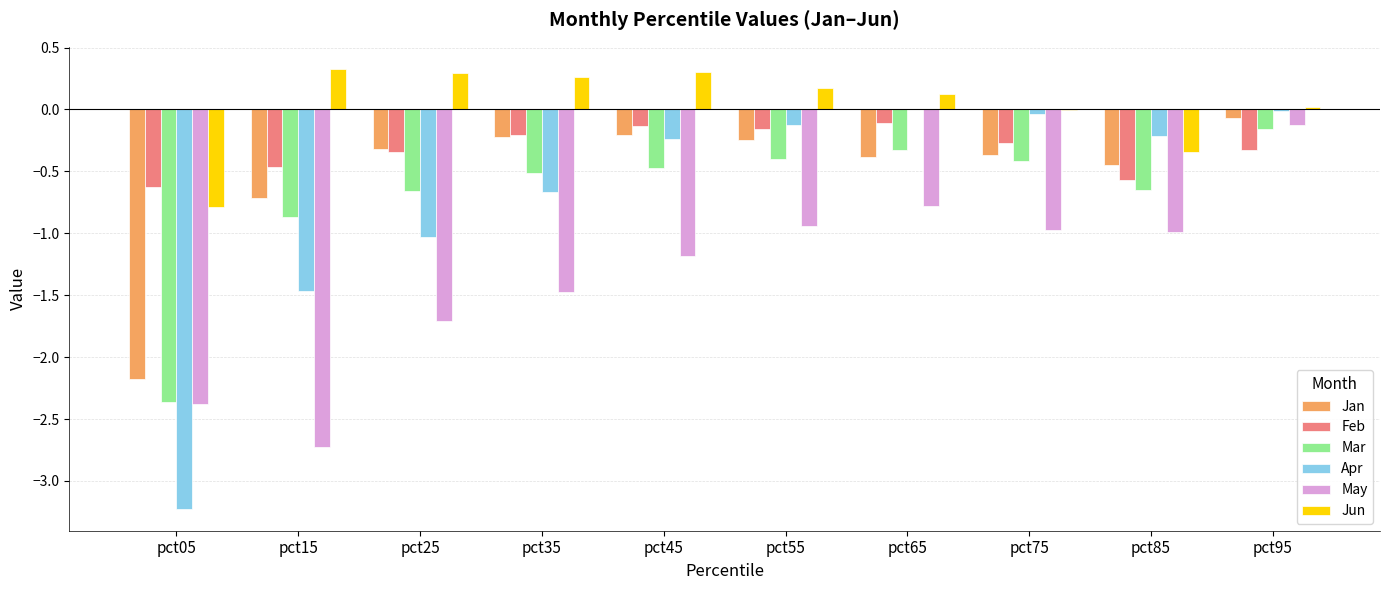

At which category is the sum across all series the highest?

pct95